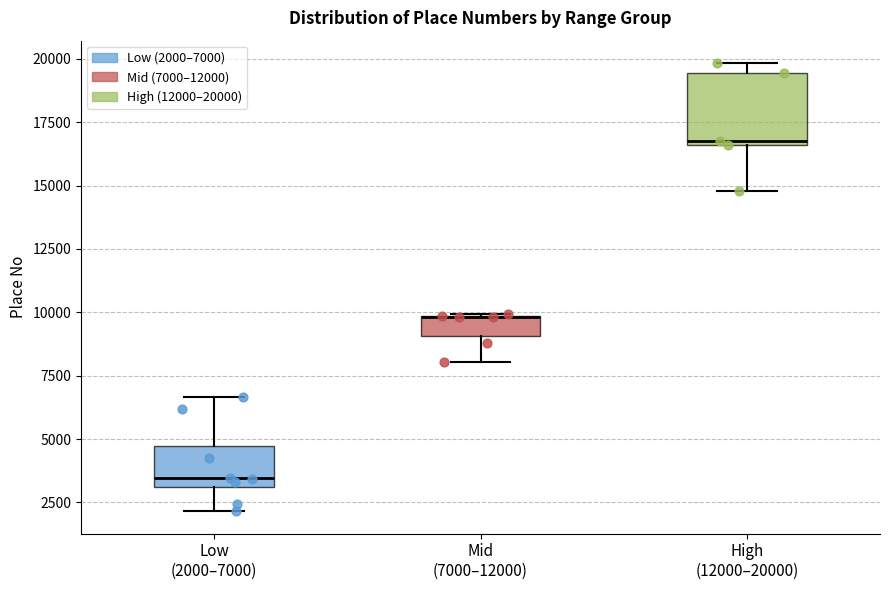

Reading left to right, read every box against the y-axis: the position of its median line, the range the box covers, and the ends of its whiskers. The values are not printed on the chart, so give them approximately, as read against the axis.

Low (2000–7000): median 3500, box 3000 to 4500, whiskers 2000 to 6500
Mid (7000–12000): median 10000 (drawn on the box's upper edge), box 9000 to 10000, whiskers 8000 to 10000
High (12000–20000): median 17000, box 16500 to 19500, whiskers 15000 to 20000